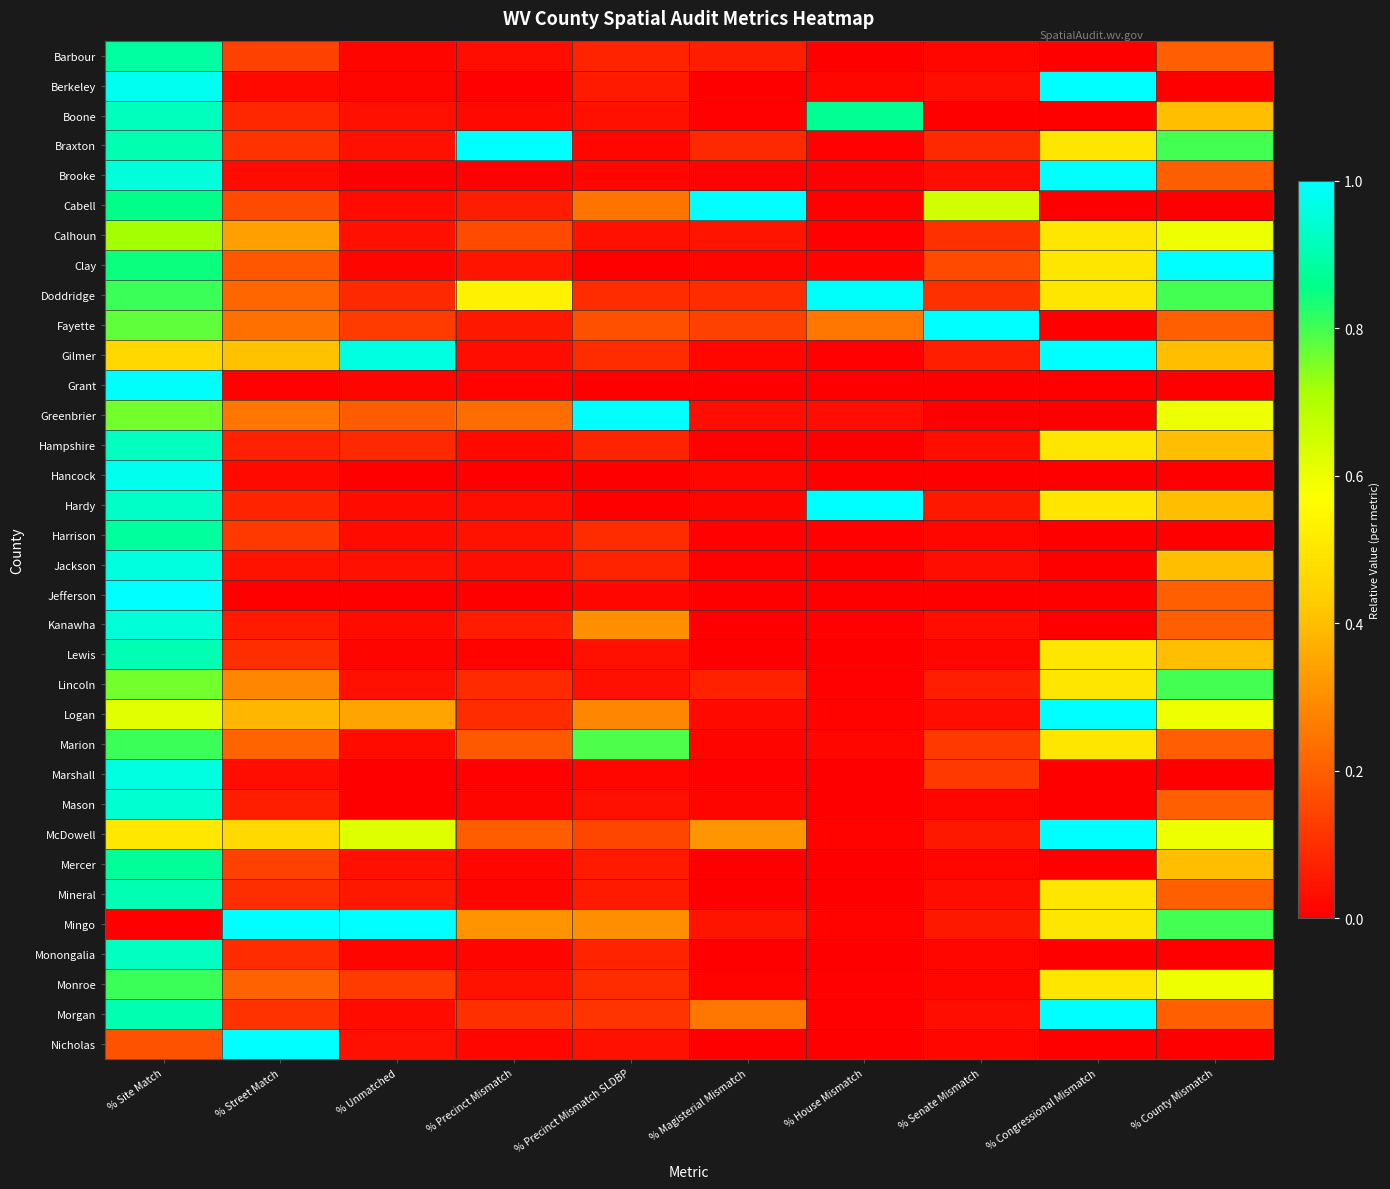

Reading right to left, what are all the values shown in this chart?

Barbour: % County Mismatch=0.2	% Congressional Mismatch=0.0	% Senate Mismatch=0.0	% House Mismatch=0.0	% Magisterial Mismatch=0.1	% Precinct Mismatch SLDBP=0.1	% Precinct Mismatch=0.0	% Unmatched=0.0	% Street Match=0.1	% Site Match=0.9
Berkeley: % County Mismatch=0.0	% Congressional Mismatch=1.0	% Senate Mismatch=0.0	% House Mismatch=0.0	% Magisterial Mismatch=0.0	% Precinct Mismatch SLDBP=0.1	% Precinct Mismatch=0.0	% Unmatched=0.0	% Street Match=0.0	% Site Match=1.0
Boone: % County Mismatch=0.4	% Congressional Mismatch=0.0	% Senate Mismatch=0.0	% House Mismatch=0.9	% Magisterial Mismatch=0.0	% Precinct Mismatch SLDBP=0.0	% Precinct Mismatch=0.0	% Unmatched=0.0	% Street Match=0.1	% Site Match=0.9
Braxton: % County Mismatch=0.8	% Congressional Mismatch=0.5	% Senate Mismatch=0.1	% House Mismatch=0.0	% Magisterial Mismatch=0.1	% Precinct Mismatch SLDBP=0.0	% Precinct Mismatch=1.0	% Unmatched=0.0	% Street Match=0.1	% Site Match=0.9
Brooke: % County Mismatch=0.2	% Congressional Mismatch=1.0	% Senate Mismatch=0.0	% House Mismatch=0.0	% Magisterial Mismatch=0.0	% Precinct Mismatch SLDBP=0.0	% Precinct Mismatch=0.0	% Unmatched=0.0	% Street Match=0.0	% Site Match=1.0
Cabell: % County Mismatch=0.0	% Congressional Mismatch=0.0	% Senate Mismatch=0.6	% House Mismatch=0.0	% Magisterial Mismatch=1.0	% Precinct Mismatch SLDBP=0.2	% Precinct Mismatch=0.1	% Unmatched=0.0	% Street Match=0.2	% Site Match=0.9
Calhoun: % County Mismatch=0.6	% Congressional Mismatch=0.5	% Senate Mismatch=0.1	% House Mismatch=0.0	% Magisterial Mismatch=0.0	% Precinct Mismatch SLDBP=0.0	% Precinct Mismatch=0.2	% Unmatched=0.0	% Street Match=0.3	% Site Match=0.7
Clay: % County Mismatch=1.0	% Congressional Mismatch=0.5	% Senate Mismatch=0.2	% House Mismatch=0.0	% Magisterial Mismatch=0.0	% Precinct Mismatch SLDBP=0.0	% Precinct Mismatch=0.0	% Unmatched=0.0	% Street Match=0.2	% Site Match=0.8
Doddridge: % County Mismatch=0.8	% Congressional Mismatch=0.5	% Senate Mismatch=0.1	% House Mismatch=1.0	% Magisterial Mismatch=0.1	% Precinct Mismatch SLDBP=0.1	% Precinct Mismatch=0.5	% Unmatched=0.1	% Street Match=0.2	% Site Match=0.8
Fayette: % County Mismatch=0.2	% Congressional Mismatch=0.0	% Senate Mismatch=1.0	% House Mismatch=0.3	% Magisterial Mismatch=0.1	% Precinct Mismatch SLDBP=0.2	% Precinct Mismatch=0.1	% Unmatched=0.1	% Street Match=0.2	% Site Match=0.8
Gilmer: % County Mismatch=0.4	% Congressional Mismatch=1.0	% Senate Mismatch=0.1	% House Mismatch=0.0	% Magisterial Mismatch=0.0	% Precinct Mismatch SLDBP=0.1	% Precinct Mismatch=0.0	% Unmatched=1.0	% Street Match=0.4	% Site Match=0.5
Grant: % County Mismatch=0.0	% Congressional Mismatch=0.0	% Senate Mismatch=0.0	% House Mismatch=0.0	% Magisterial Mismatch=0.0	% Precinct Mismatch SLDBP=0.0	% Precinct Mismatch=0.0	% Unmatched=0.0	% Street Match=0.0	% Site Match=1.0
Greenbrier: % County Mismatch=0.6	% Congressional Mismatch=0.0	% Senate Mismatch=0.0	% House Mismatch=0.0	% Magisterial Mismatch=0.0	% Precinct Mismatch SLDBP=1.0	% Precinct Mismatch=0.2	% Unmatched=0.2	% Street Match=0.3	% Site Match=0.8
Hampshire: % County Mismatch=0.4	% Congressional Mismatch=0.5	% Senate Mismatch=0.0	% House Mismatch=0.0	% Magisterial Mismatch=0.0	% Precinct Mismatch SLDBP=0.1	% Precinct Mismatch=0.0	% Unmatched=0.1	% Street Match=0.1	% Site Match=0.9
Hancock: % County Mismatch=0.0	% Congressional Mismatch=0.0	% Senate Mismatch=0.0	% House Mismatch=0.0	% Magisterial Mismatch=0.0	% Precinct Mismatch SLDBP=0.0	% Precinct Mismatch=0.0	% Unmatched=0.0	% Street Match=0.0	% Site Match=1.0
Hardy: % County Mismatch=0.4	% Congressional Mismatch=0.5	% Senate Mismatch=0.1	% House Mismatch=1.0	% Magisterial Mismatch=0.0	% Precinct Mismatch SLDBP=0.0	% Precinct Mismatch=0.0	% Unmatched=0.0	% Street Match=0.1	% Site Match=0.9
Harrison: % County Mismatch=0.0	% Congressional Mismatch=0.0	% Senate Mismatch=0.0	% House Mismatch=0.0	% Magisterial Mismatch=0.0	% Precinct Mismatch SLDBP=0.1	% Precinct Mismatch=0.0	% Unmatched=0.0	% Street Match=0.1	% Site Match=0.9
Jackson: % County Mismatch=0.4	% Congressional Mismatch=0.0	% Senate Mismatch=0.0	% House Mismatch=0.0	% Magisterial Mismatch=0.0	% Precinct Mismatch SLDBP=0.1	% Precinct Mismatch=0.0	% Unmatched=0.0	% Street Match=0.0	% Site Match=1.0
Jefferson: % County Mismatch=0.2	% Congressional Mismatch=0.0	% Senate Mismatch=0.0	% House Mismatch=0.0	% Magisterial Mismatch=0.0	% Precinct Mismatch SLDBP=0.0	% Precinct Mismatch=0.0	% Unmatched=0.0	% Street Match=0.0	% Site Match=1.0
Kanawha: % County Mismatch=0.2	% Congressional Mismatch=0.0	% Senate Mismatch=0.0	% House Mismatch=0.0	% Magisterial Mismatch=0.0	% Precinct Mismatch SLDBP=0.3	% Precinct Mismatch=0.1	% Unmatched=0.0	% Street Match=0.1	% Site Match=0.9
Lewis: % County Mismatch=0.4	% Congressional Mismatch=0.5	% Senate Mismatch=0.0	% House Mismatch=0.0	% Magisterial Mismatch=0.0	% Precinct Mismatch SLDBP=0.0	% Precinct Mismatch=0.0	% Unmatched=0.0	% Street Match=0.1	% Site Match=0.9
Lincoln: % County Mismatch=0.8	% Congressional Mismatch=0.5	% Senate Mismatch=0.1	% House Mismatch=0.0	% Magisterial Mismatch=0.1	% Precinct Mismatch SLDBP=0.0	% Precinct Mismatch=0.1	% Unmatched=0.0	% Street Match=0.3	% Site Match=0.8
Logan: % County Mismatch=0.6	% Congressional Mismatch=1.0	% Senate Mismatch=0.0	% House Mismatch=0.0	% Magisterial Mismatch=0.0	% Precinct Mismatch SLDBP=0.3	% Precinct Mismatch=0.1	% Unmatched=0.3	% Street Match=0.4	% Site Match=0.6
Marion: % County Mismatch=0.2	% Congressional Mismatch=0.5	% Senate Mismatch=0.1	% House Mismatch=0.0	% Magisterial Mismatch=0.0	% Precinct Mismatch SLDBP=0.8	% Precinct Mismatch=0.2	% Unmatched=0.0	% Street Match=0.2	% Site Match=0.8
Marshall: % County Mismatch=0.0	% Congressional Mismatch=0.0	% Senate Mismatch=0.1	% House Mismatch=0.0	% Magisterial Mismatch=0.0	% Precinct Mismatch SLDBP=0.0	% Precinct Mismatch=0.0	% Unmatched=0.0	% Street Match=0.0	% Site Match=1.0
Mason: % County Mismatch=0.2	% Congressional Mismatch=0.0	% Senate Mismatch=0.0	% House Mismatch=0.0	% Magisterial Mismatch=0.0	% Precinct Mismatch SLDBP=0.0	% Precinct Mismatch=0.0	% Unmatched=0.0	% Street Match=0.1	% Site Match=0.9
McDowell: % County Mismatch=0.6	% Congressional Mismatch=1.0	% Senate Mismatch=0.1	% House Mismatch=0.0	% Magisterial Mismatch=0.3	% Precinct Mismatch SLDBP=0.2	% Precinct Mismatch=0.2	% Unmatched=0.6	% Street Match=0.5	% Site Match=0.5
Mercer: % County Mismatch=0.4	% Congressional Mismatch=0.0	% Senate Mismatch=0.0	% House Mismatch=0.0	% Magisterial Mismatch=0.0	% Precinct Mismatch SLDBP=0.1	% Precinct Mismatch=0.0	% Unmatched=0.0	% Street Match=0.1	% Site Match=0.9
Mineral: % County Mismatch=0.2	% Congressional Mismatch=0.5	% Senate Mismatch=0.0	% House Mismatch=0.0	% Magisterial Mismatch=0.0	% Precinct Mismatch SLDBP=0.1	% Precinct Mismatch=0.0	% Unmatched=0.1	% Street Match=0.1	% Site Match=0.9
Mingo: % County Mismatch=0.8	% Congressional Mismatch=0.5	% Senate Mismatch=0.1	% House Mismatch=0.0	% Magisterial Mismatch=0.0	% Precinct Mismatch SLDBP=0.3	% Precinct Mismatch=0.3	% Unmatched=1.0	% Street Match=1.0	% Site Match=0.0
Monongalia: % County Mismatch=0.0	% Congressional Mismatch=0.0	% Senate Mismatch=0.0	% House Mismatch=0.0	% Magisterial Mismatch=0.0	% Precinct Mismatch SLDBP=0.1	% Precinct Mismatch=0.0	% Unmatched=0.0	% Street Match=0.1	% Site Match=0.9
Monroe: % County Mismatch=0.6	% Congressional Mismatch=0.5	% Senate Mismatch=0.0	% House Mismatch=0.0	% Magisterial Mismatch=0.0	% Precinct Mismatch SLDBP=0.1	% Precinct Mismatch=0.0	% Unmatched=0.1	% Street Match=0.2	% Site Match=0.8
Morgan: % County Mismatch=0.2	% Congressional Mismatch=1.0	% Senate Mismatch=0.0	% House Mismatch=0.0	% Magisterial Mismatch=0.3	% Precinct Mismatch SLDBP=0.1	% Precinct Mismatch=0.1	% Unmatched=0.0	% Street Match=0.1	% Site Match=0.9
Nicholas: % County Mismatch=0.0	% Congressional Mismatch=0.0	% Senate Mismatch=0.0	% House Mismatch=0.0	% Magisterial Mismatch=0.0	% Precinct Mismatch SLDBP=0.0	% Precinct Mismatch=0.0	% Unmatched=0.0	% Street Match=1.0	% Site Match=0.2